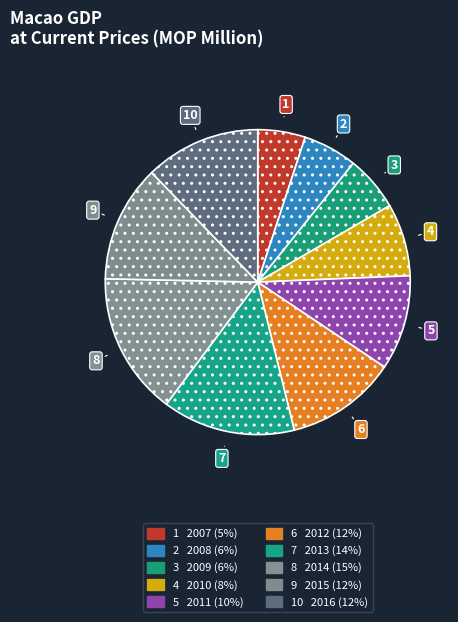

Count the number of slices in the pie.

10